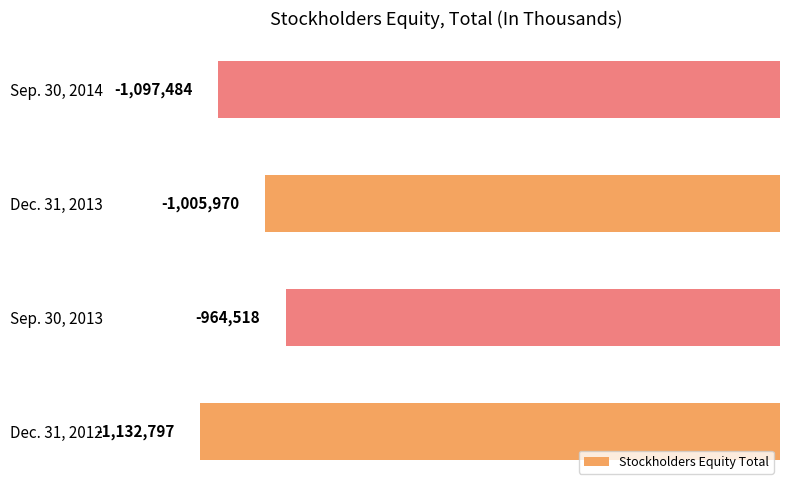

Does the chart contain any negative values?

Yes